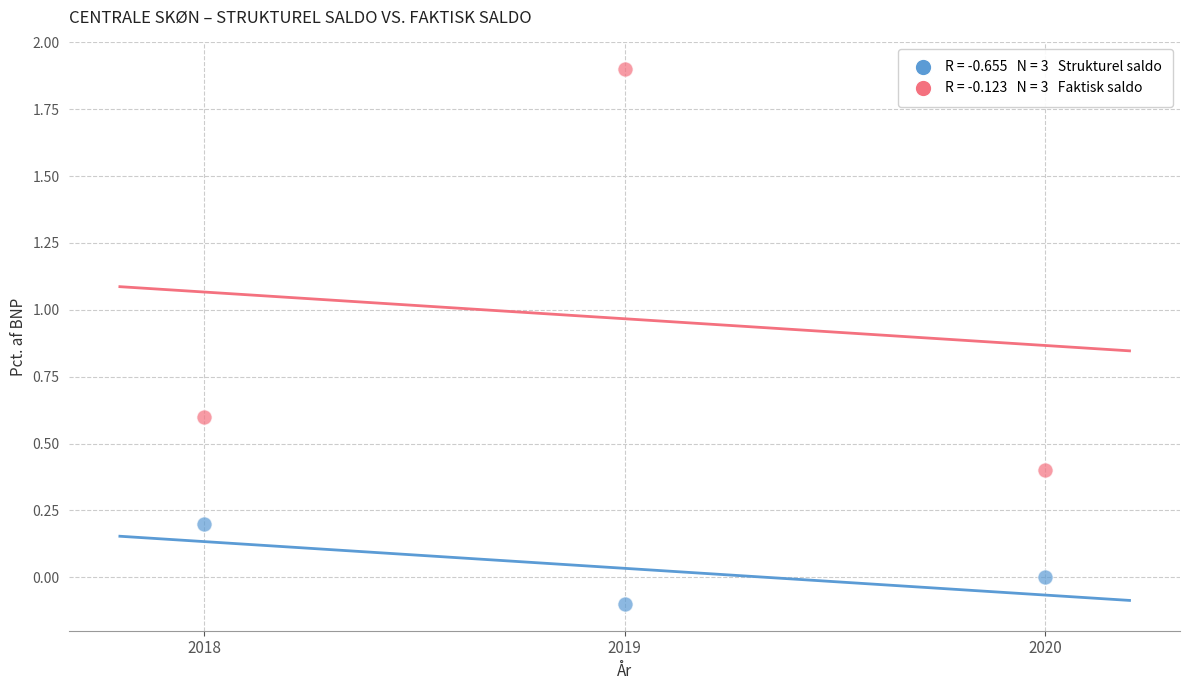

Across all data points, what is the average Y value?

0.5